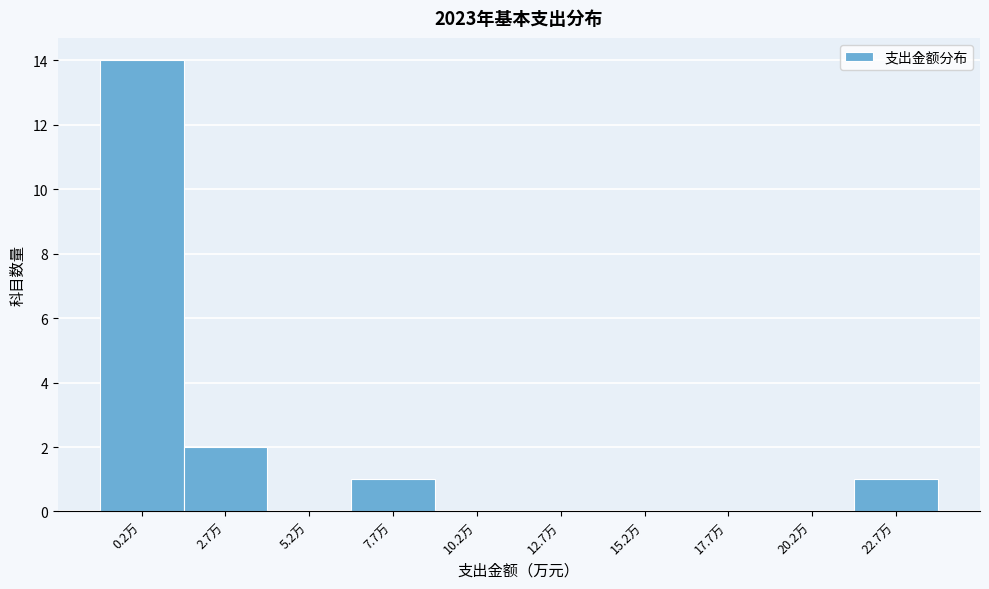

Reading left to right, what are all the values shown in this chart?

0.2万=14	2.7万=2	5.2万=0	7.7万=1	10.2万=0	12.7万=0	15.2万=0	17.7万=0	20.2万=0	22.7万=1